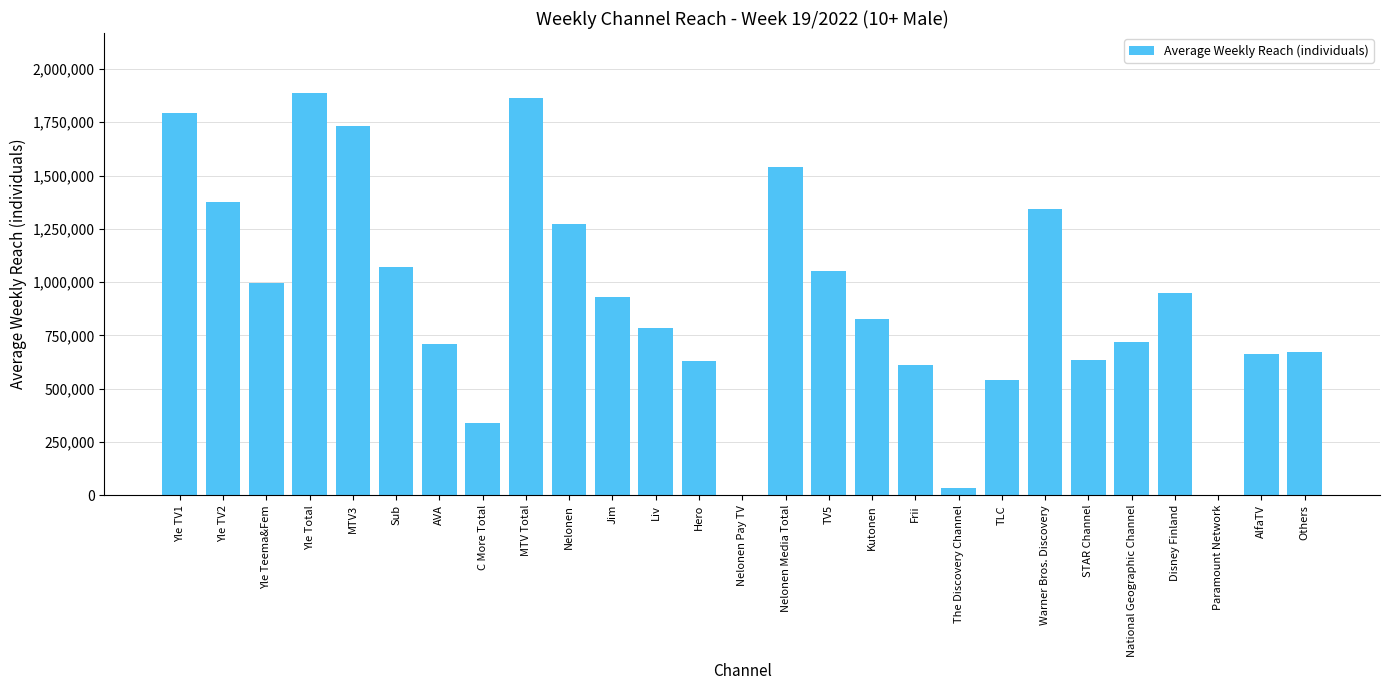

What is the sum of all values?

24983000